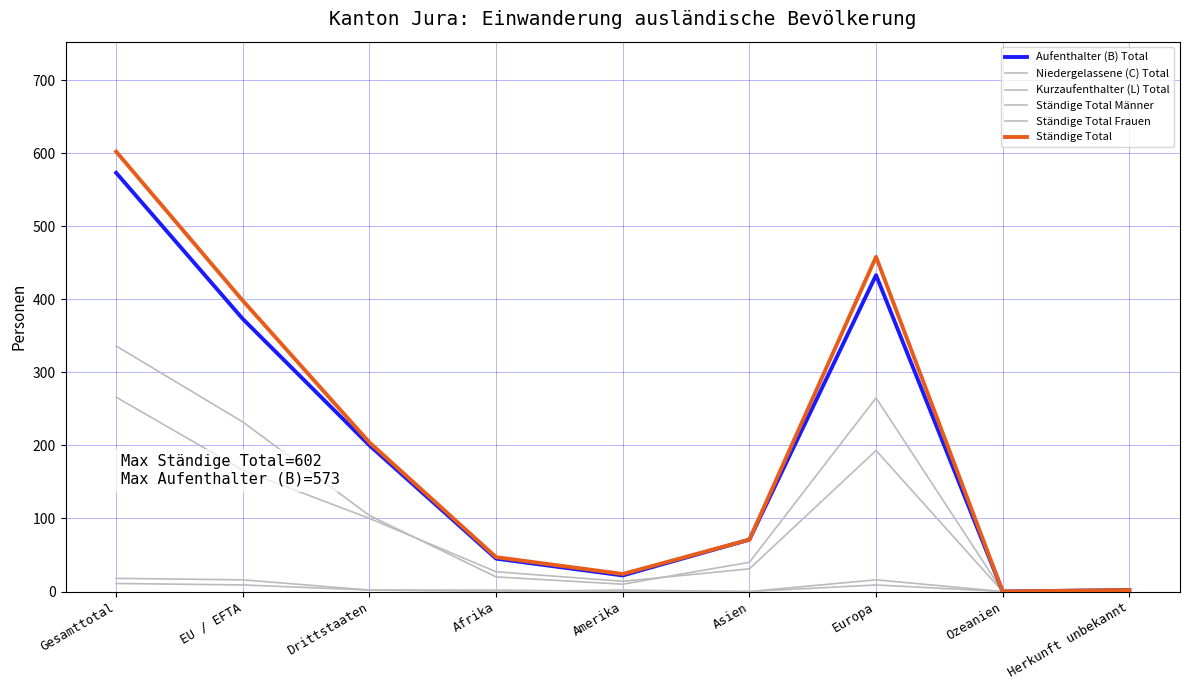

How many lines are shown in the chart?

6